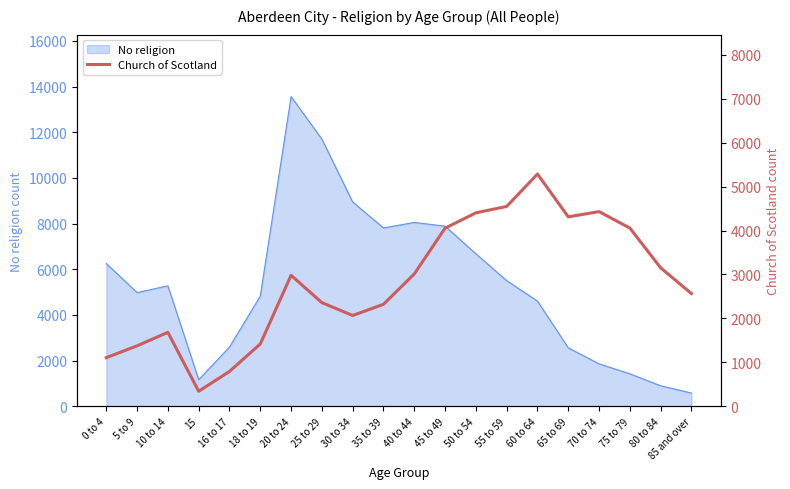

Does the chart have visible grid lines?

No